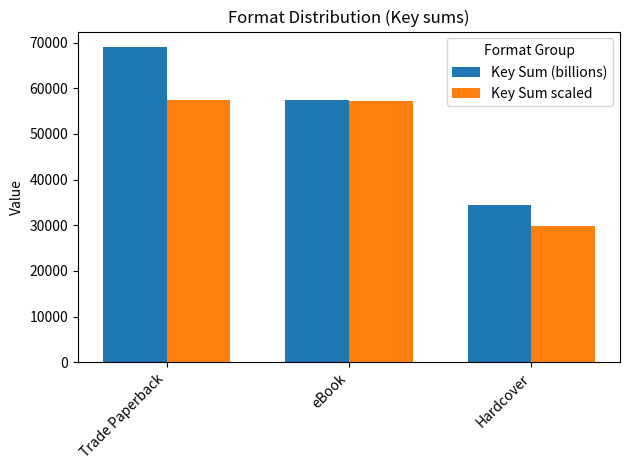

Read the Key Sum (billions) value at eBook.

57498.3